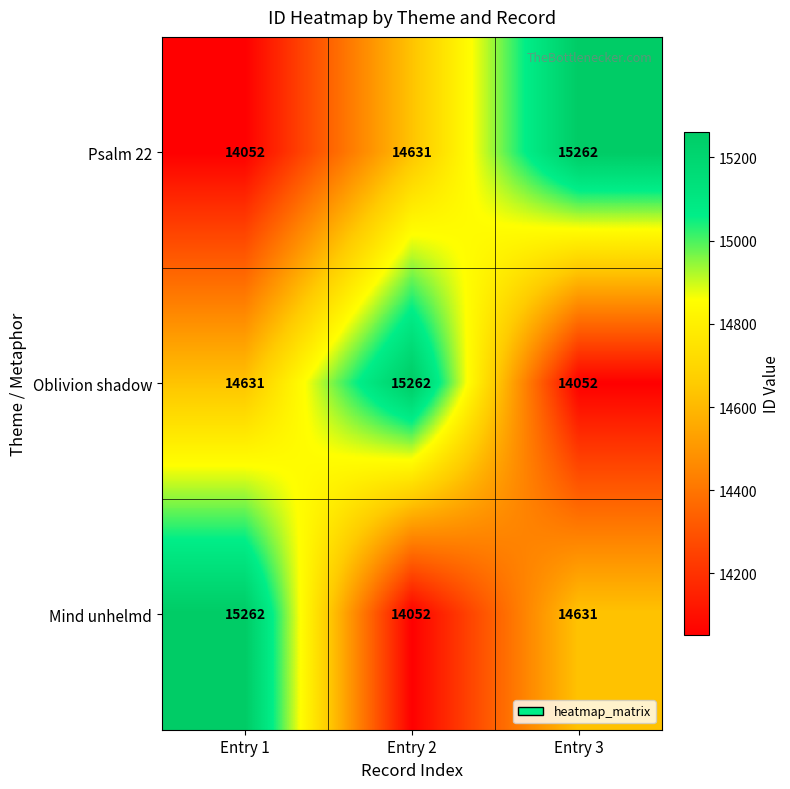

What is the difference between the maximum and minimum values in the Mind unhelmd series?

1210